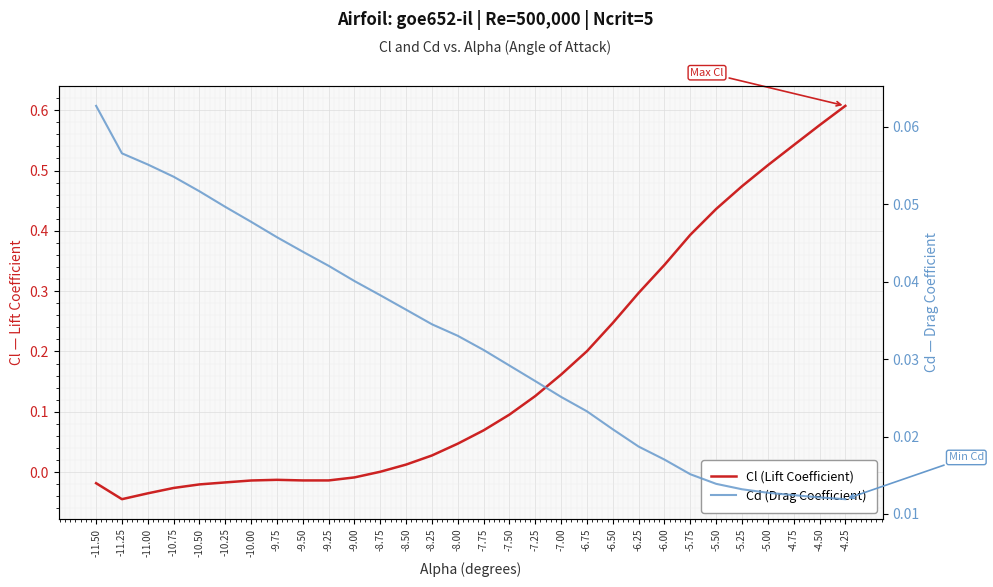

Which category has the highest value in the Cd (Drag Coefficient) series?

-11.50